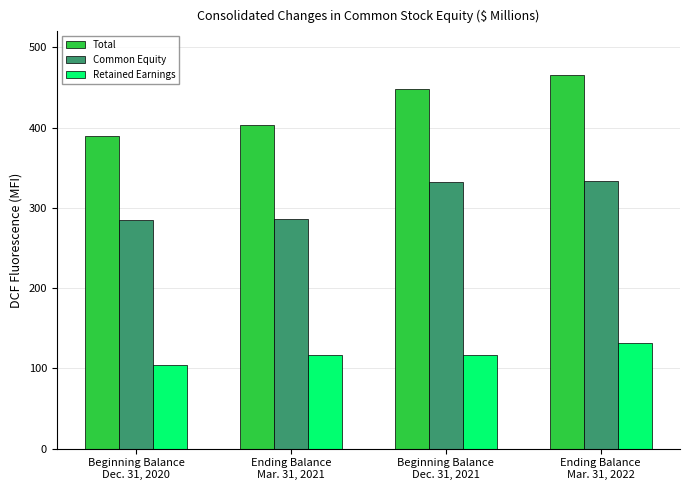

The value of Common Equity at Beginning Balance
Dec. 31, 2020 is 285.3. True or false?

True